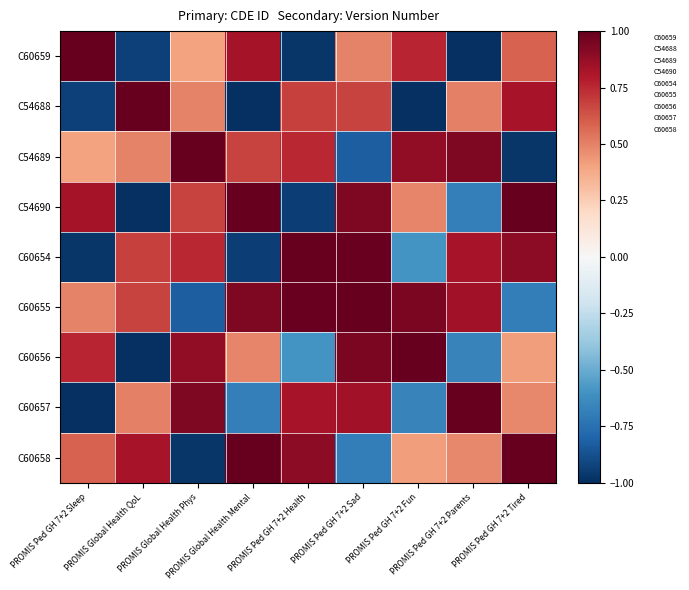

At PROMIS Ped GH 7+2 Tired, list the series in order from largest to smallest.

C60658, C54690, C60654, C54688, C60659, C60657, C60656, C60655, C54689